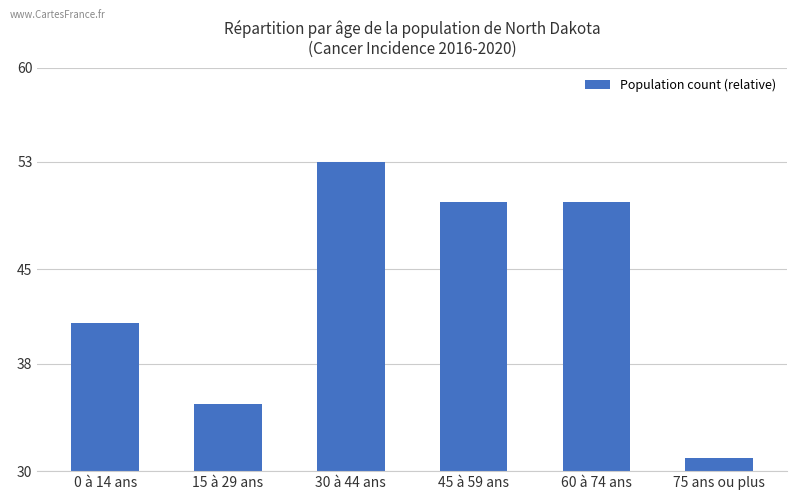

Read the value at 15 à 29 ans, to the nearest 5.

35